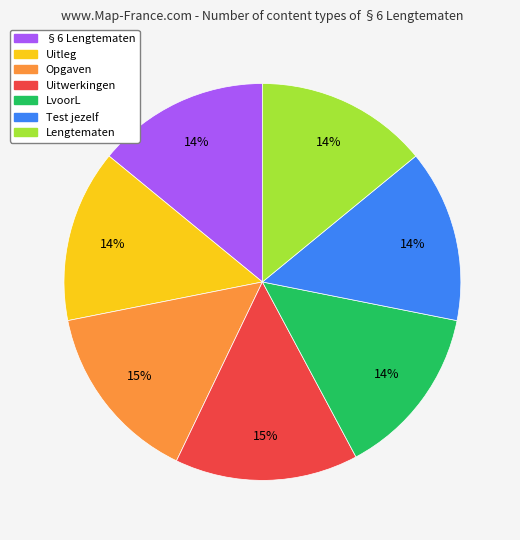

Do Lengtematen and §6 Lengtematen together represent more than half of the pie?

No